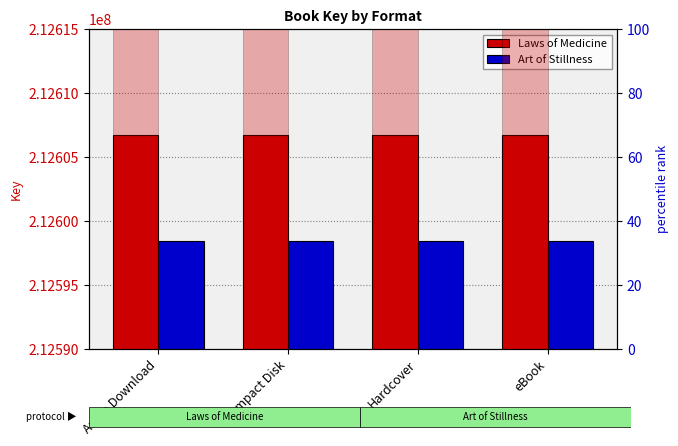

What is the label of the 2nd bar from the right?

Hardcover